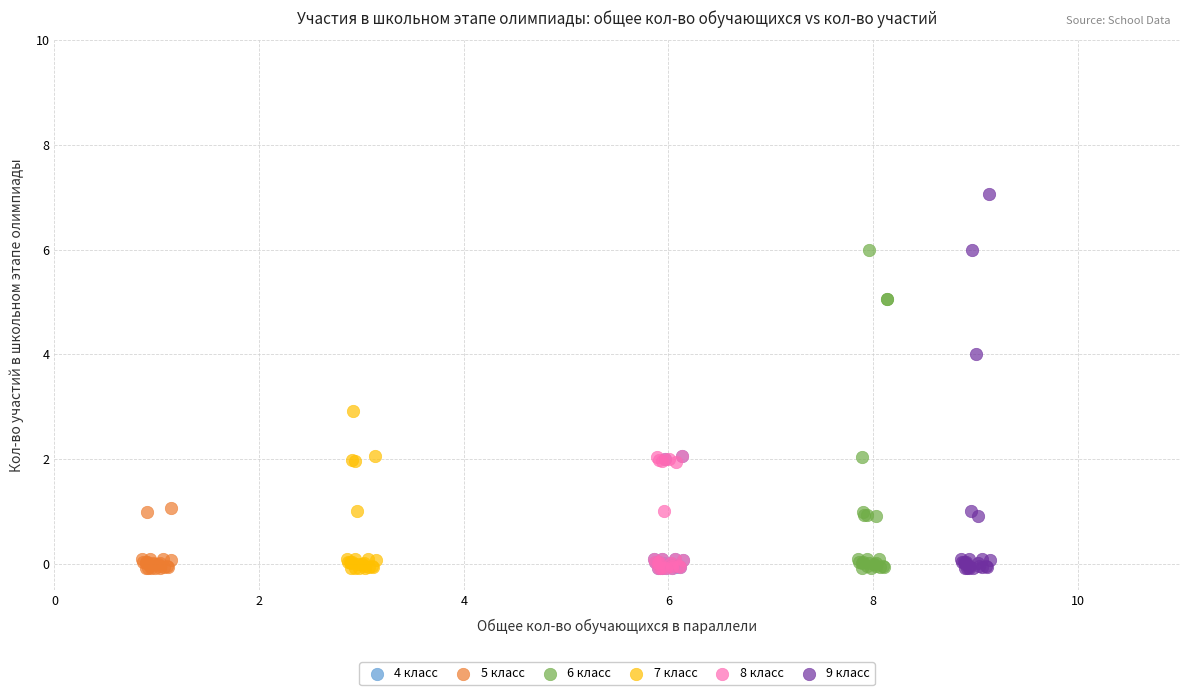

What are all the series names shown in the legend?

4 класс, 5 класс, 6 класс, 7 класс, 8 класс, 9 класс